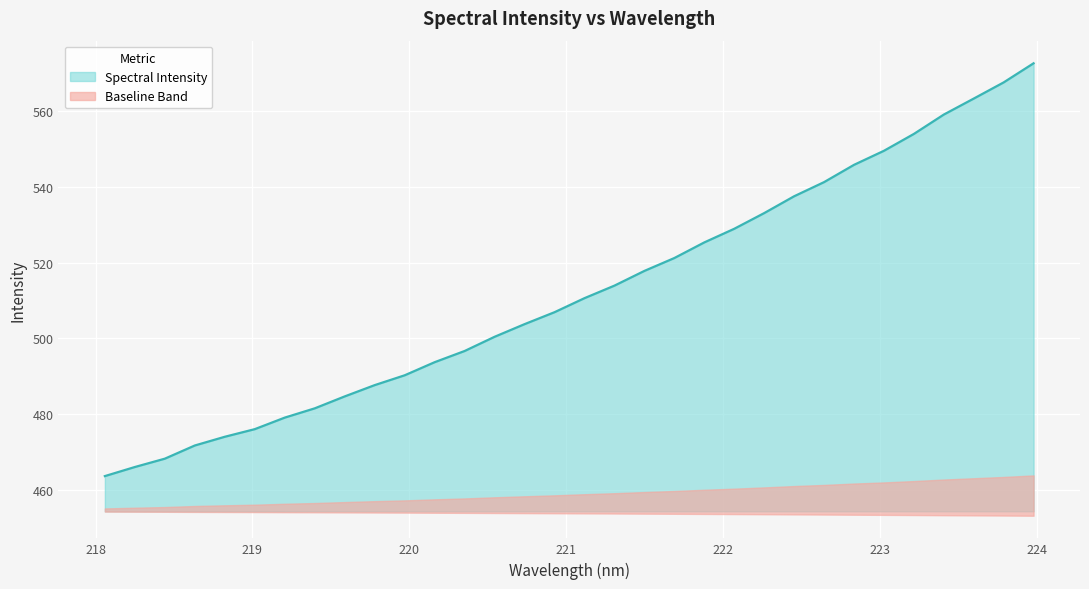

What position from the left is 223.5987?

30